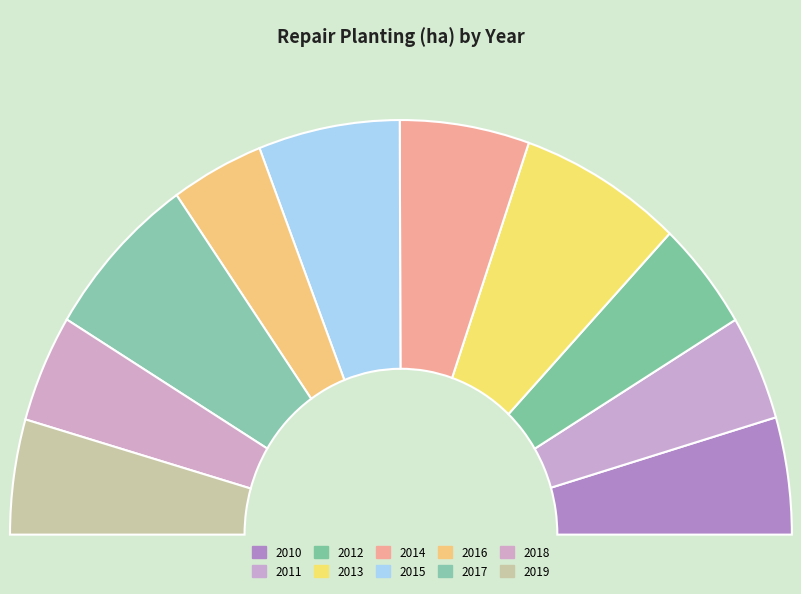

What percentage is the 2018 slice, to the nearest percent?

8%